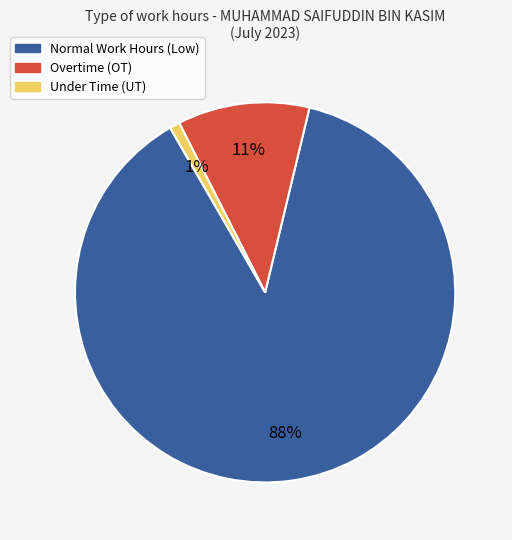

To the nearest percent, what is the difference between the largest and smallest slice percentages?

87%